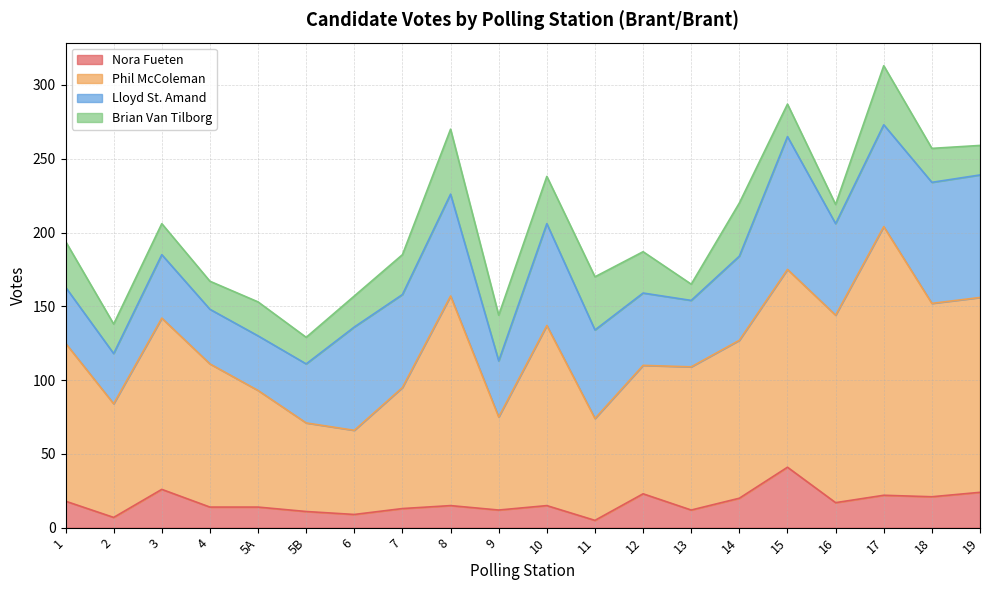

Where does the Nora Fueten series first go above 15?

1